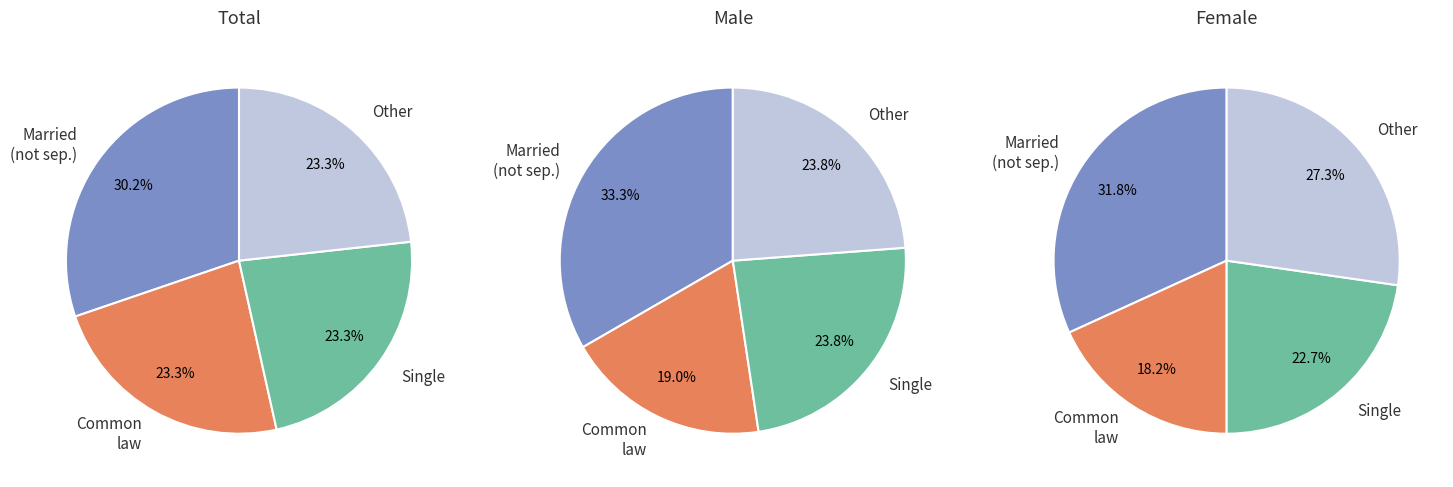

Combined, what portion of the pie is Living common law and Single (never legally married)?

42.9%